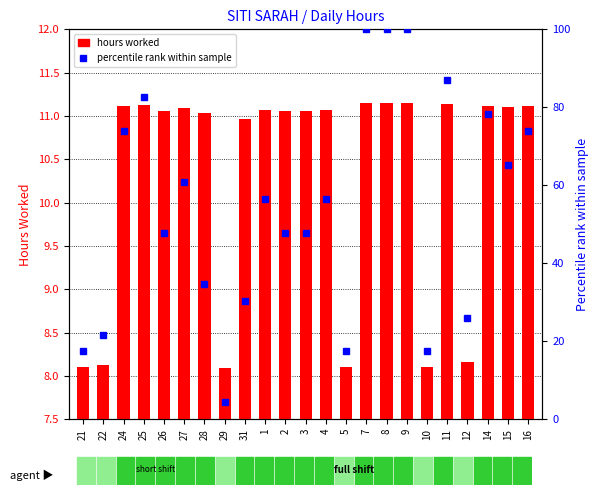

Is the value of percentile rank within sample at 8 greater than the value of hours worked at 28?

Yes